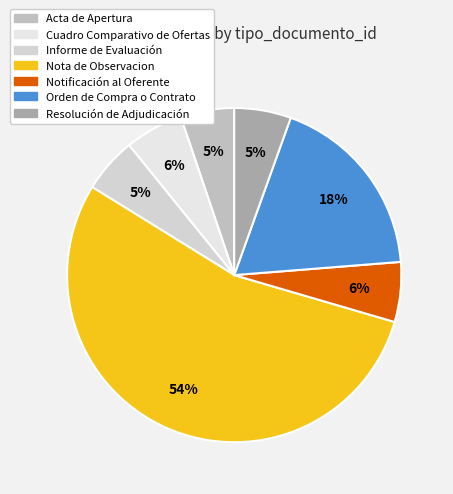

How many slices are in this pie chart?

7